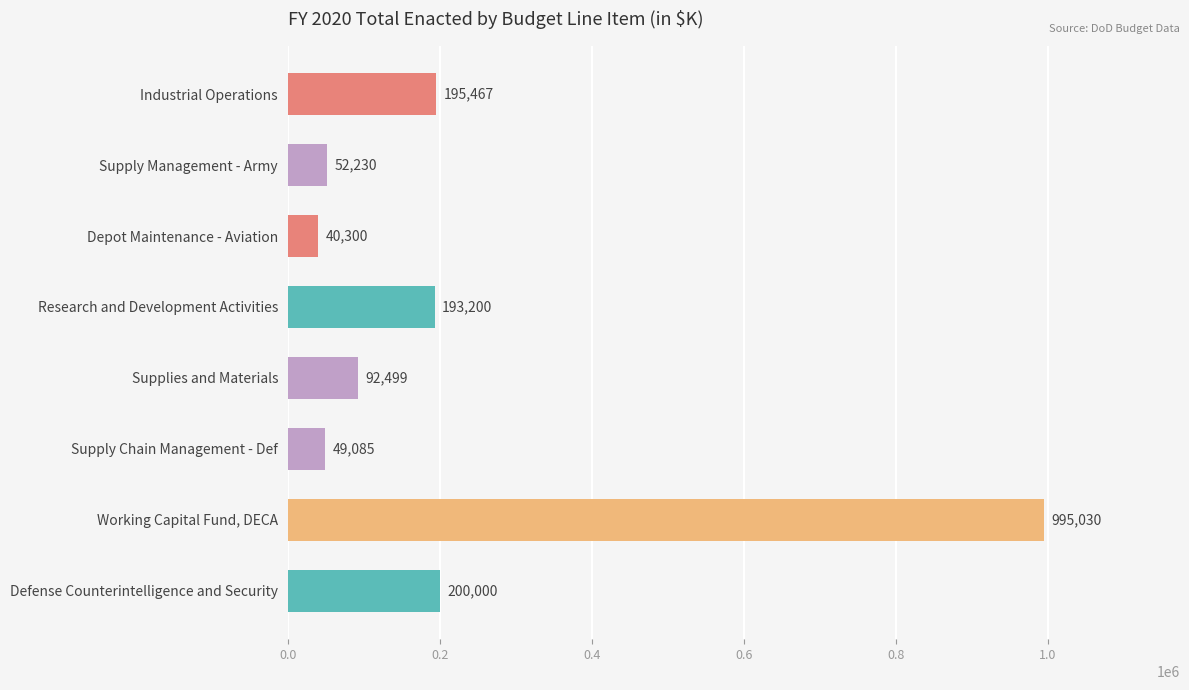

Which label corresponds to the smallest value in the chart?

Depot Maintenance - Aviation